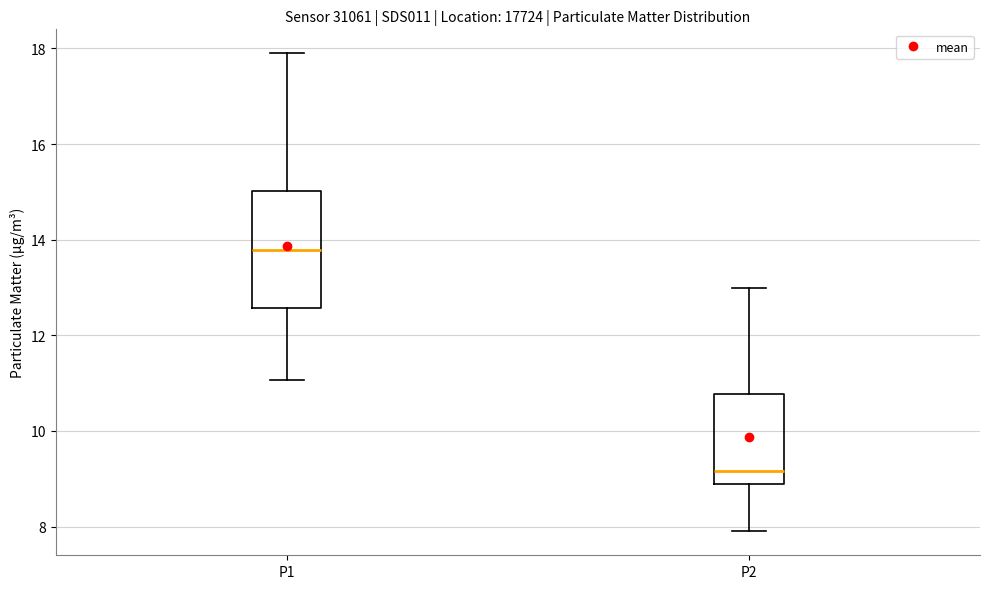

Where is the lower edge of the box for P2 on the y-axis? The values are not printed on the chart, so give them approximately, as read against the axis.

8.8